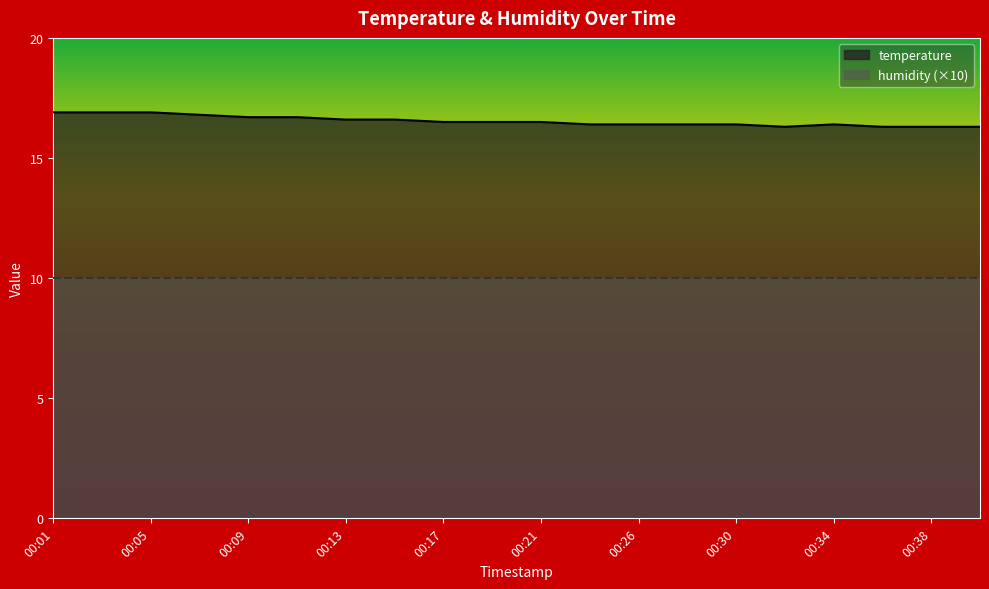

Which category has the highest value across all series?

00:01